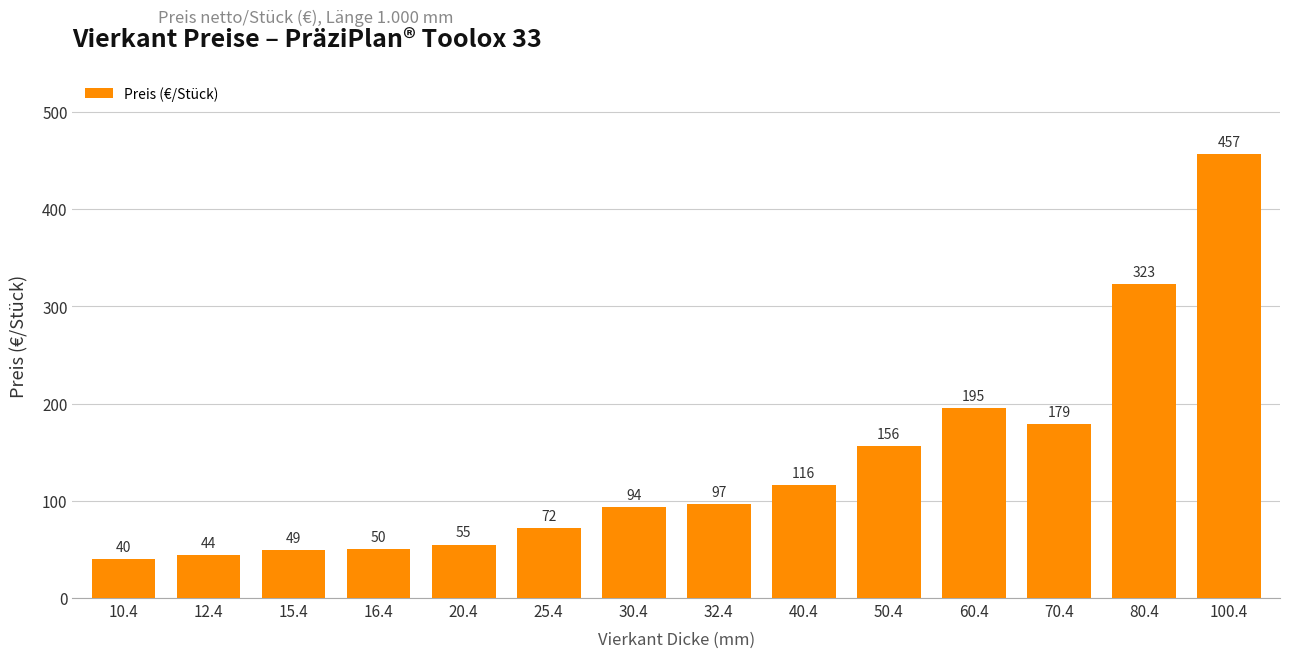

What is the value of the 4th bar from the left?

50